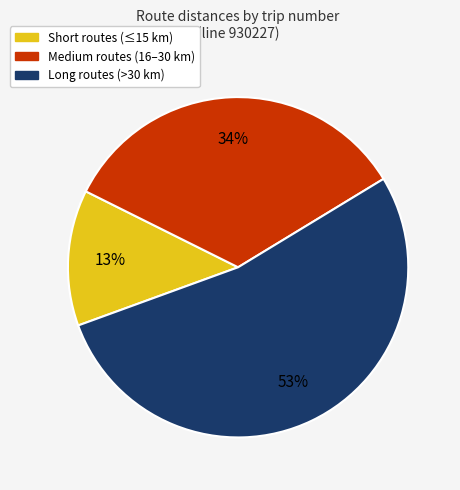

To the nearest percent, what is the difference between the largest and smallest slice percentages?

40%